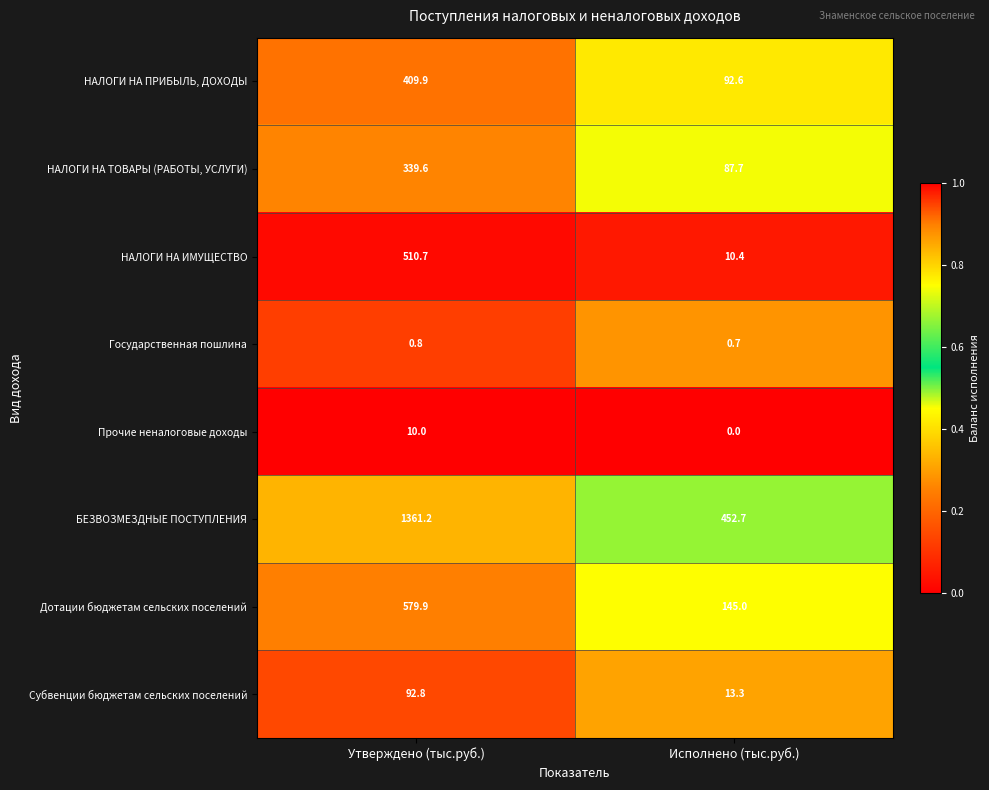

Reading left to right, list all the values displayed in this chart.

НАЛОГИ НА ПРИБЫЛЬ, ДОХОДЫ: Утверждено (тыс.руб.)=409.9	Исполнено (тыс.руб.)=92.6
НАЛОГИ НА ТОВАРЫ (РАБОТЫ, УСЛУГИ): Утверждено (тыс.руб.)=339.6	Исполнено (тыс.руб.)=87.7
НАЛОГИ НА ИМУЩЕСТВО: Утверждено (тыс.руб.)=510.7	Исполнено (тыс.руб.)=10.4
Государственная пошлина: Утверждено (тыс.руб.)=0.8	Исполнено (тыс.руб.)=0.7
Прочие неналоговые доходы: Утверждено (тыс.руб.)=10.0	Исполнено (тыс.руб.)=0.0
БЕЗВОЗМЕЗДНЫЕ ПОСТУПЛЕНИЯ: Утверждено (тыс.руб.)=1361.2	Исполнено (тыс.руб.)=452.7
Дотации бюджетам сельских поселений: Утверждено (тыс.руб.)=579.9	Исполнено (тыс.руб.)=145.0
Субвенции бюджетам сельских поселений: Утверждено (тыс.руб.)=92.8	Исполнено (тыс.руб.)=13.3